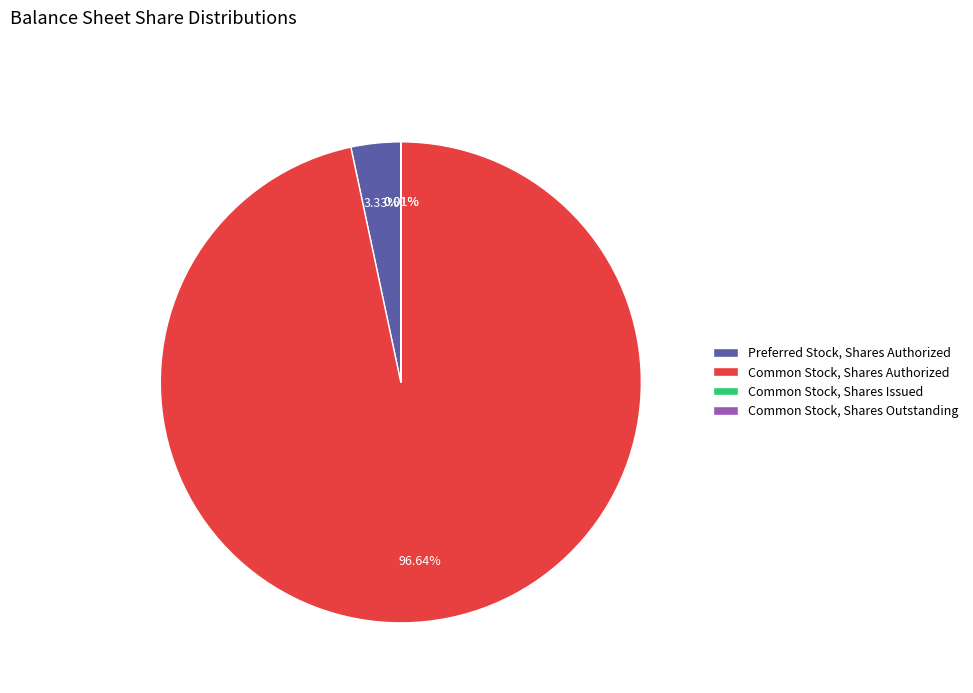

Is it true that Common Stock, Shares Authorized is 84% of the pie?

False